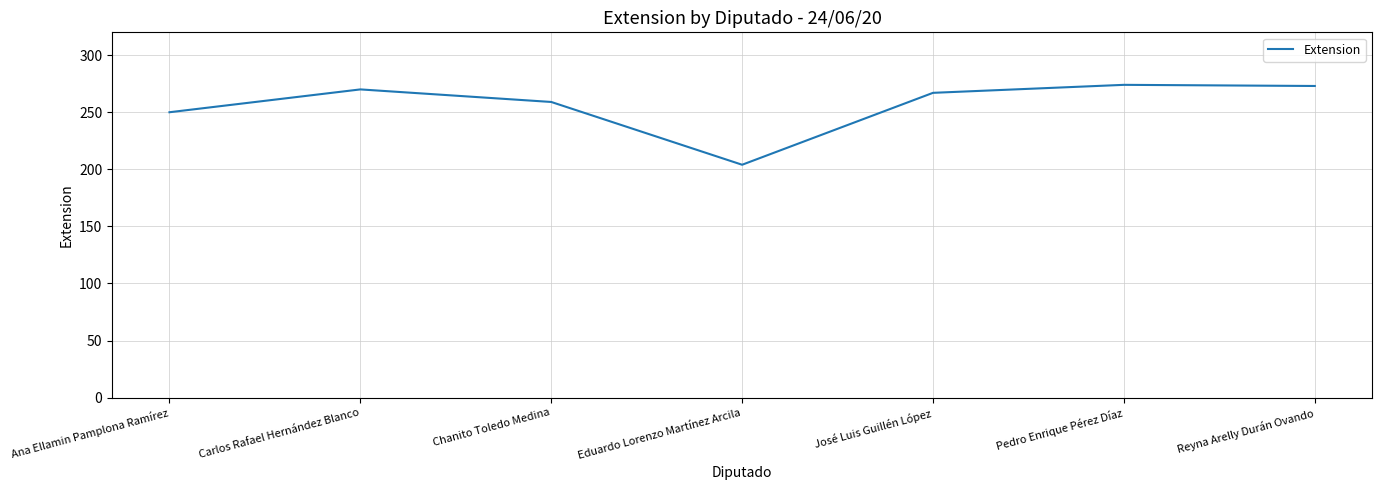

Which category has the lowest value across all series?

Eduardo Lorenzo Martínez Arcila